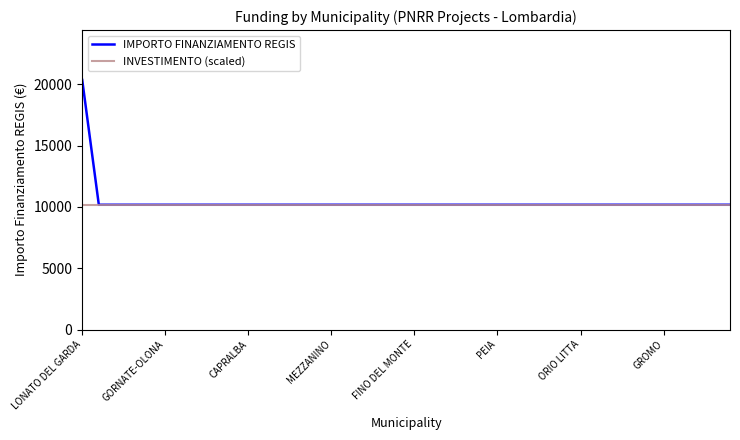

What are all the series names shown in the legend?

IMPORTO FINANZIAMENTO REGIS, INVESTIMENTO (scaled)